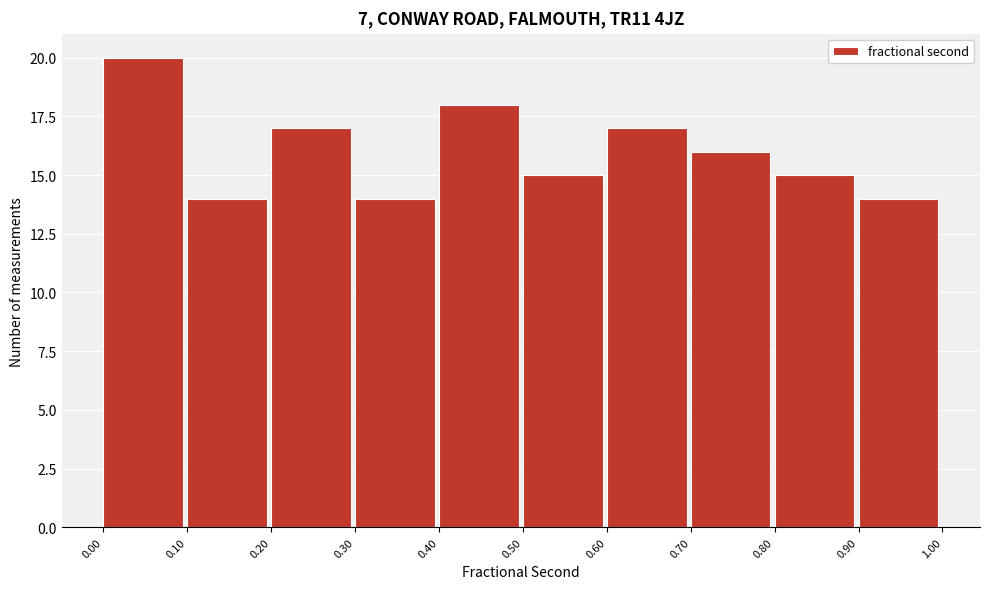

Reading left to right, transcribe this chart: for each bar, give the range it covers on the x-axis and its height. The values are not printed on the chart, so give them approximately, as read against the axis.

0.00 to 0.10: 20
0.10 to 0.20: 14
0.20 to 0.30: 17
0.30 to 0.40: 14
0.40 to 0.50: 18
0.50 to 0.60: 15
0.60 to 0.70: 17
0.70 to 0.80: 16
0.80 to 0.90: 15
0.90 to 1.00: 14